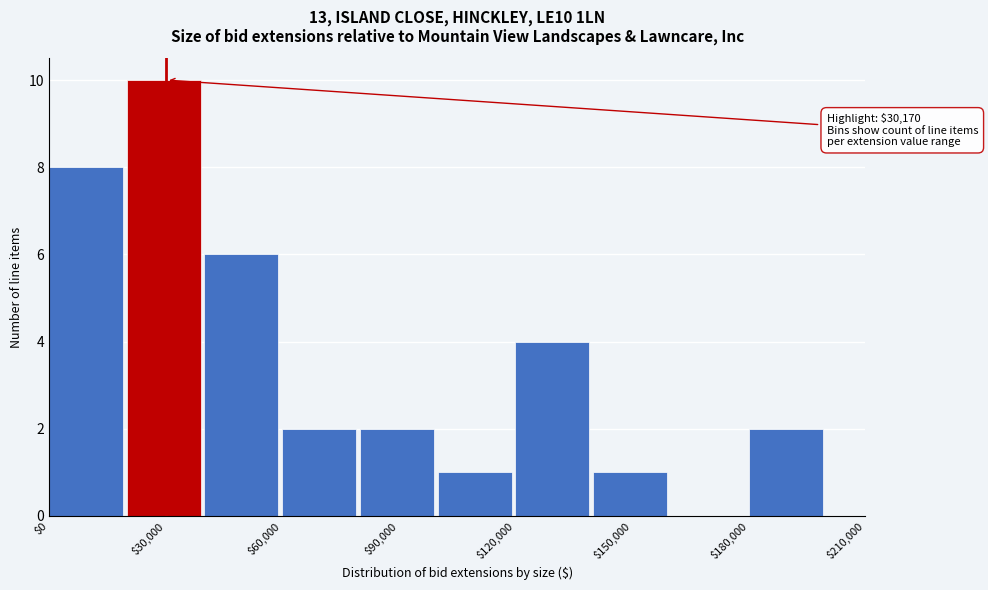

Which range on the x-axis has the tallest bar?

20000 to 40000